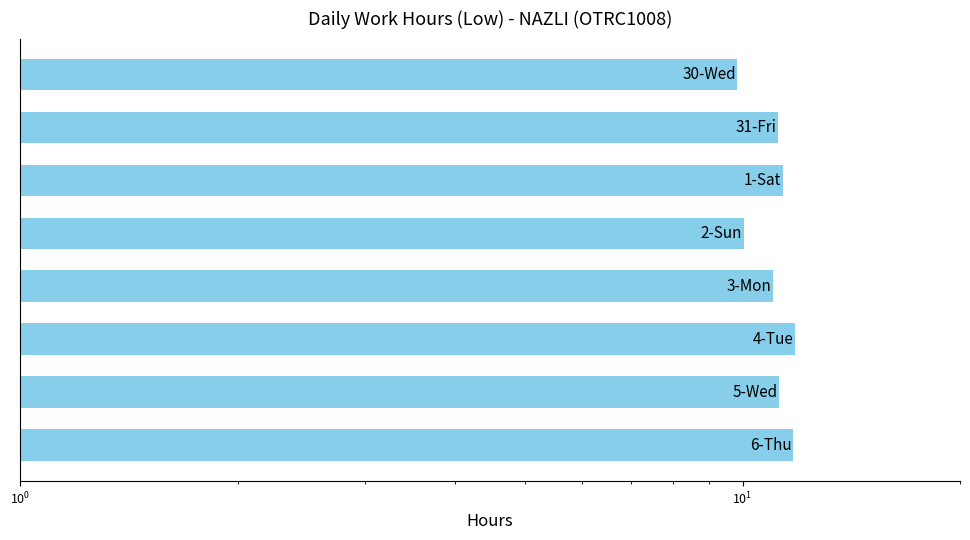

What is the difference between the maximum and second lowest values?

1.8